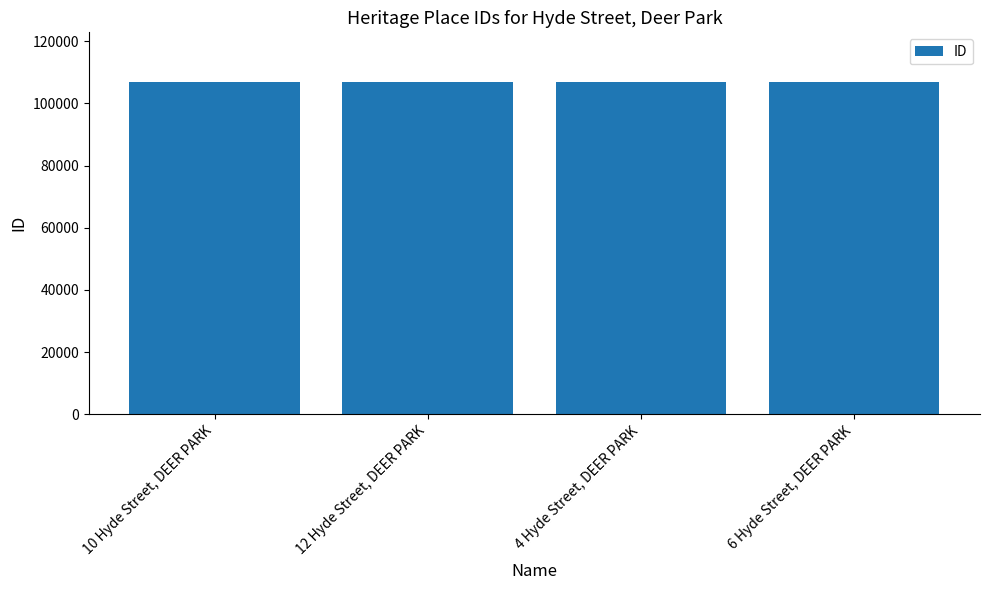

What is the ratio of the value at 10 Hyde Street, DEER PARK to the value at 4 Hyde Street, DEER PARK?

1.0